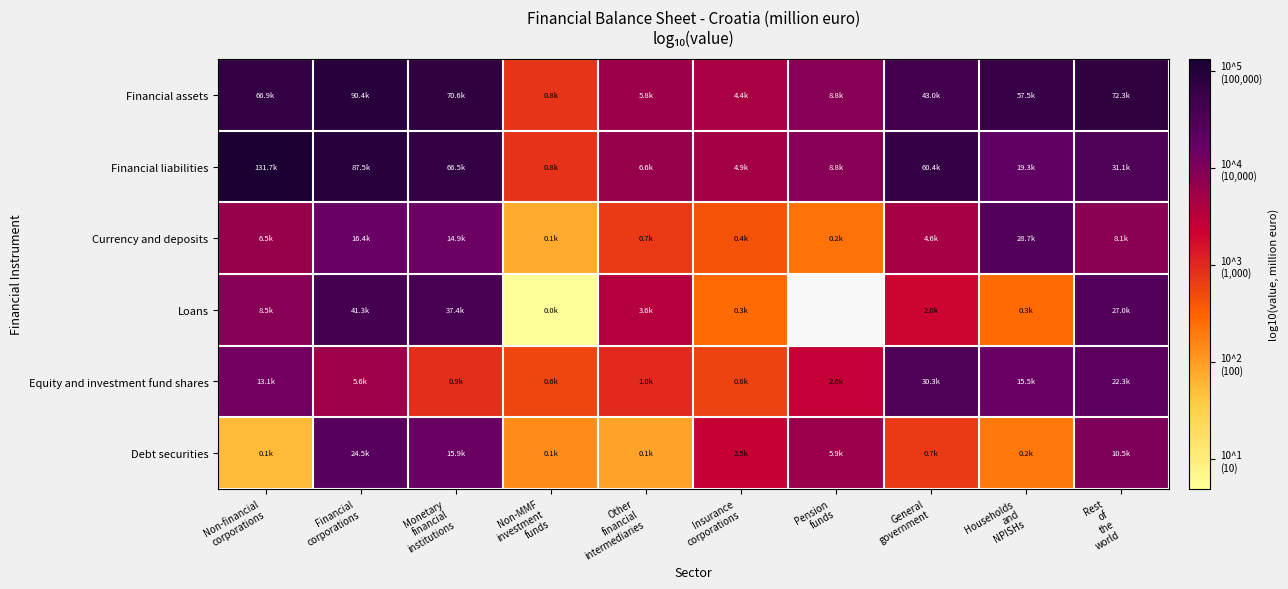

Is the value of Loans at Pension funds greater than the value of Financial liabilities at Households and NPISHs?

No